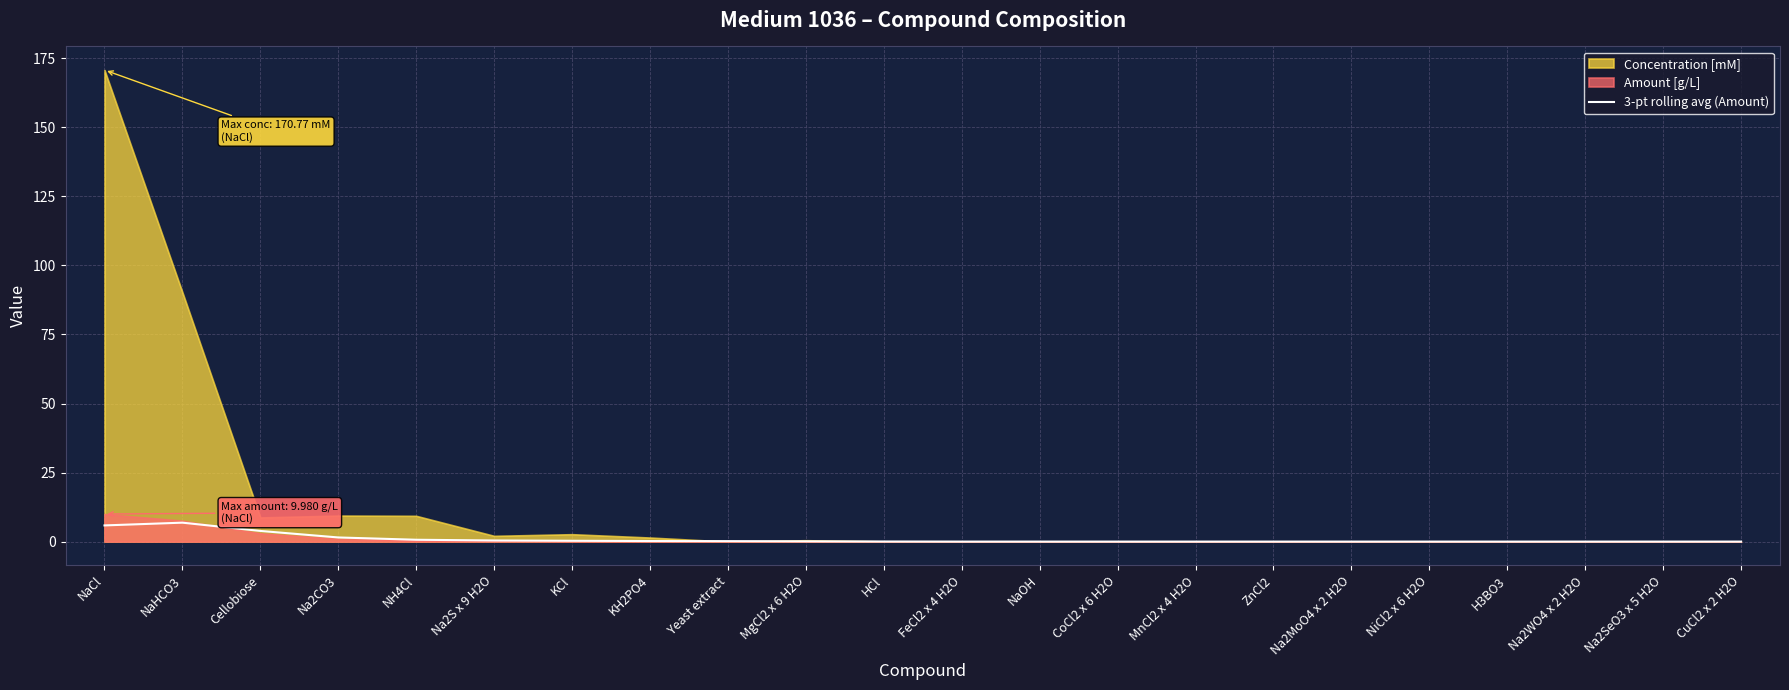

The value of 3-pt rolling avg (Amount) at NaHCO3 is 6.9. True or false?

True